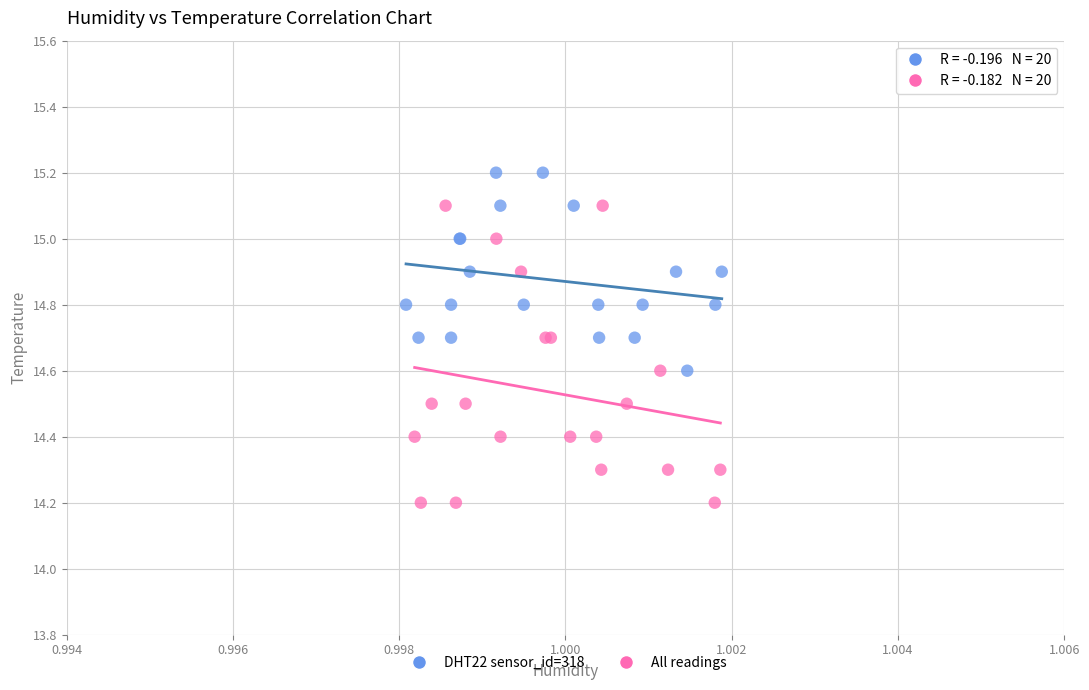

Which series contains the highest Y value?

DHT22 sensor_id=318